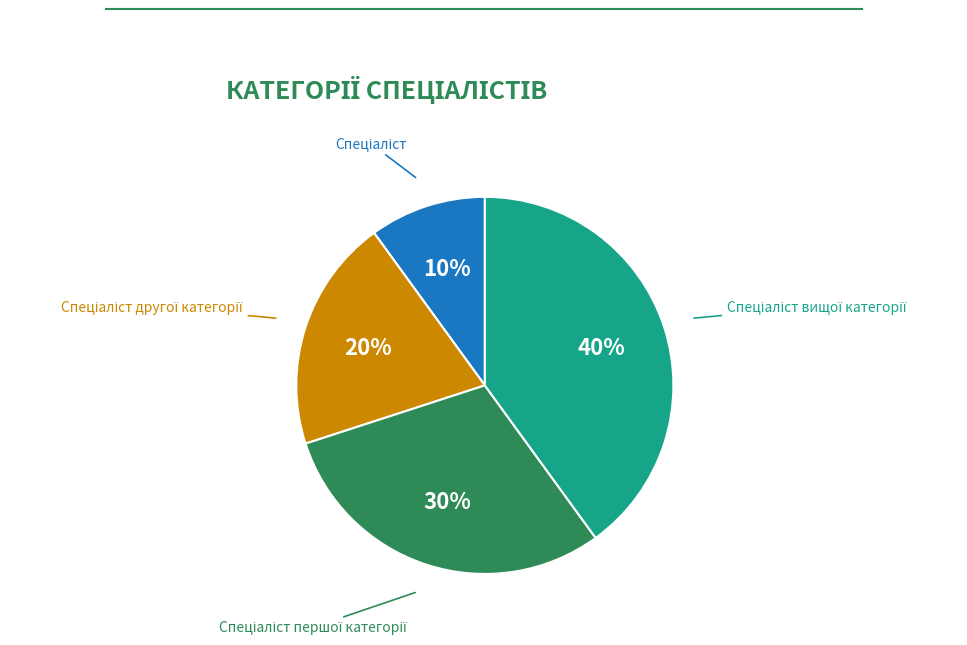

To the nearest percent, what is the difference between the largest and smallest slice percentages?

30%